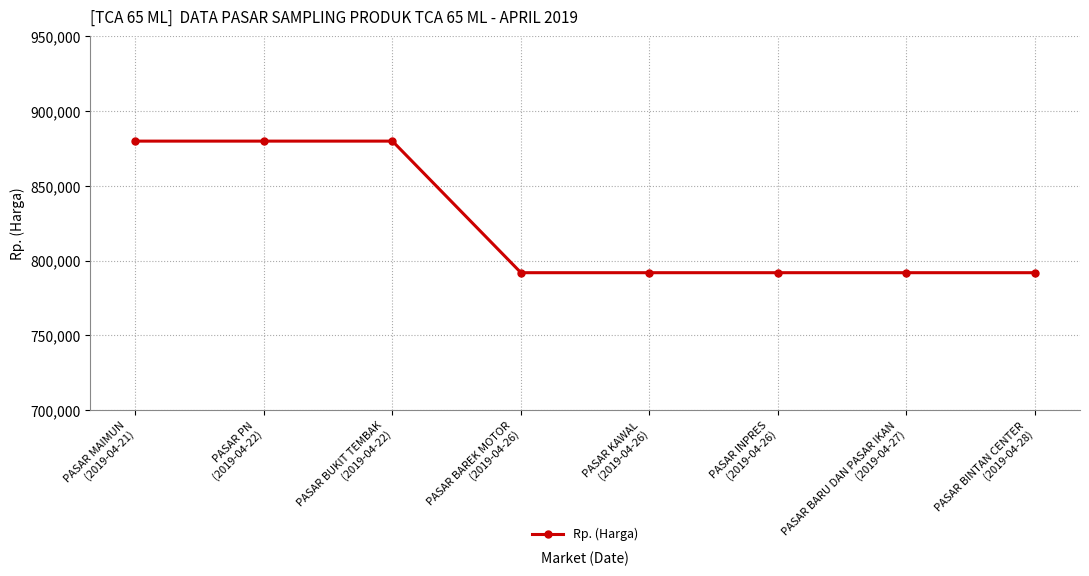

What is the value of the 6th point from the left?

792000